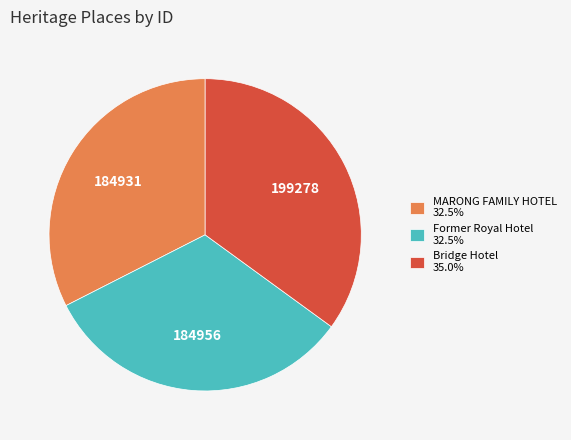

Approximately how many times larger is the value at MARONG FAMILY HOTEL 32.5% compared to Bridge Hotel 35.0%?

0.9